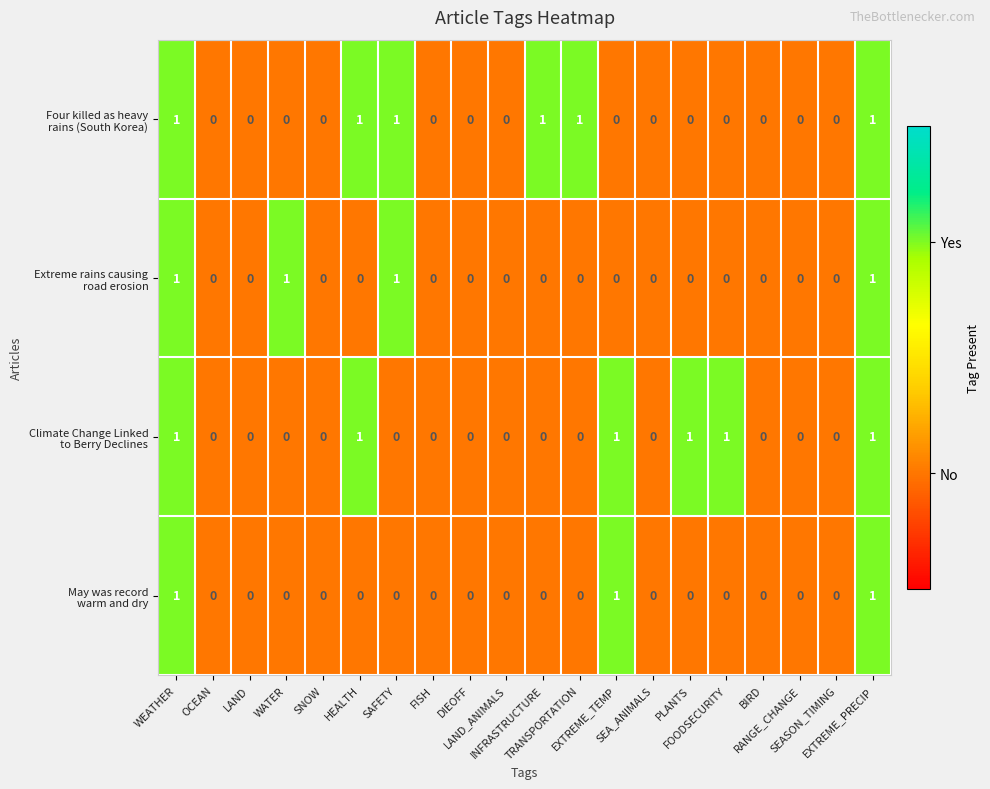

Which series has the largest total across all categories?

Four killed as heavy rains (South Korea)